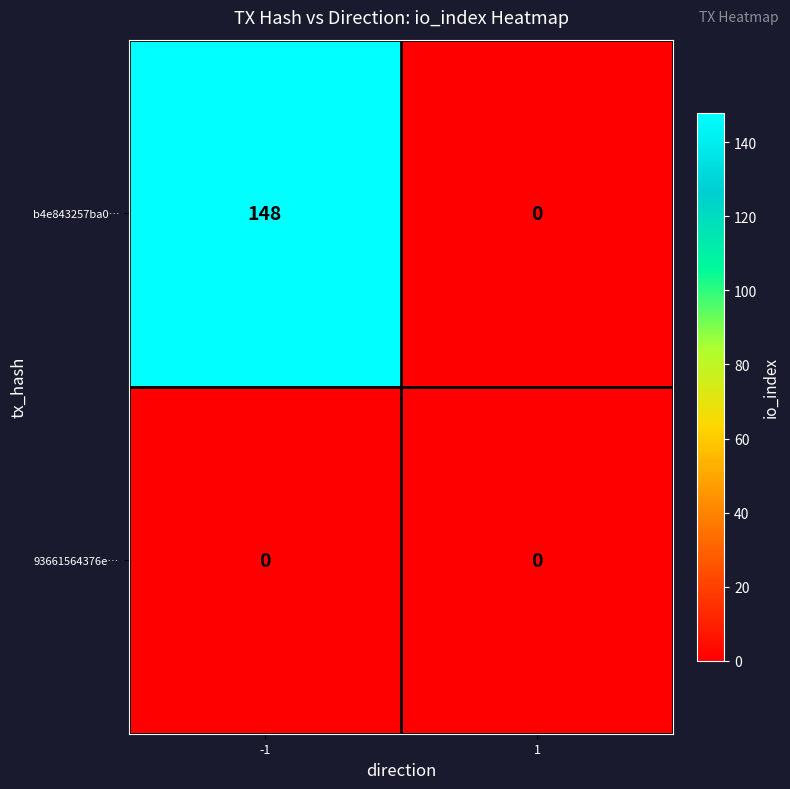

How many categories are shown in the chart?

2